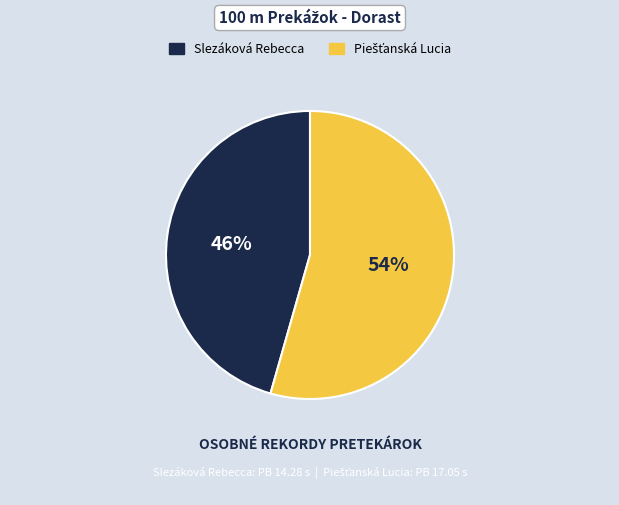

The Slezáková Rebecca slice represents 53% of the pie. True or false?

False